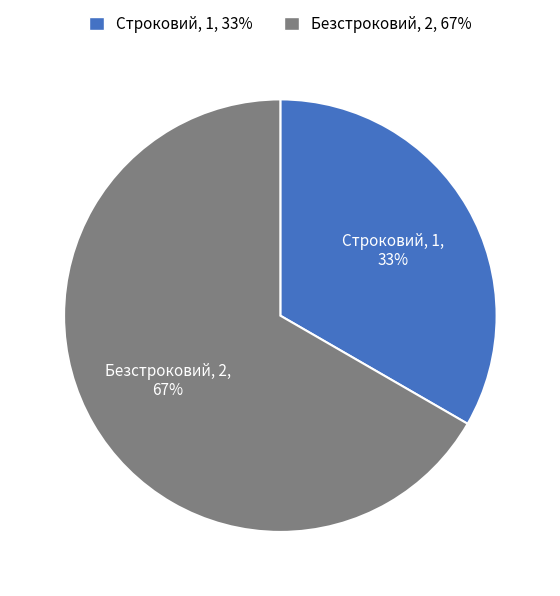

Count the number of slices in the pie.

2